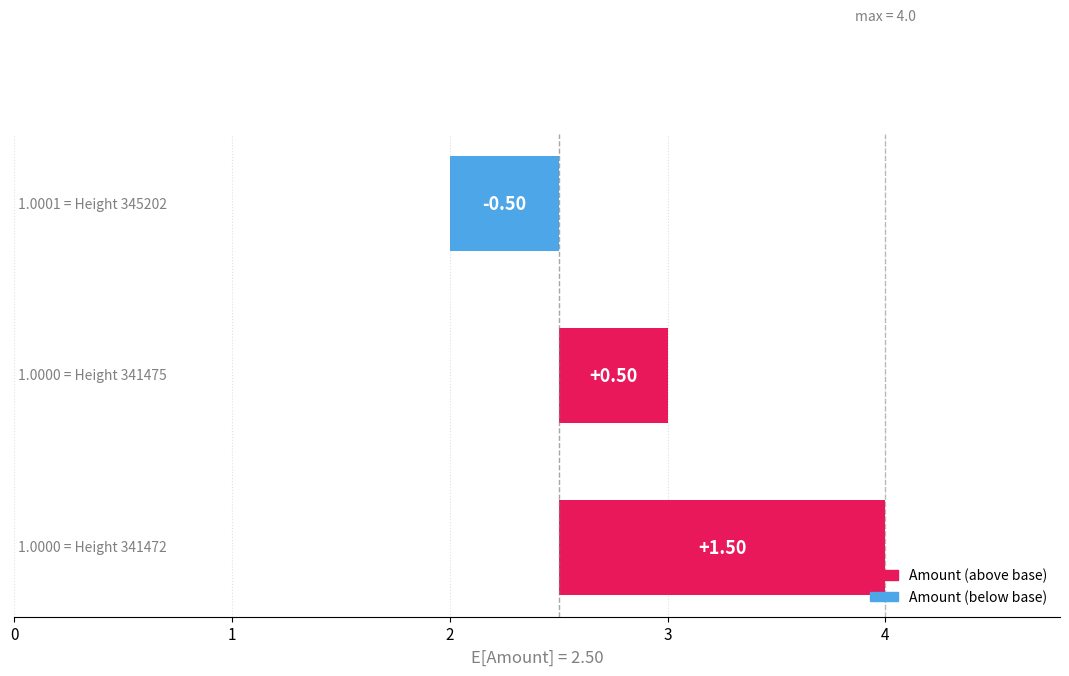

Is it true that the value at 2 is -0.5?

True